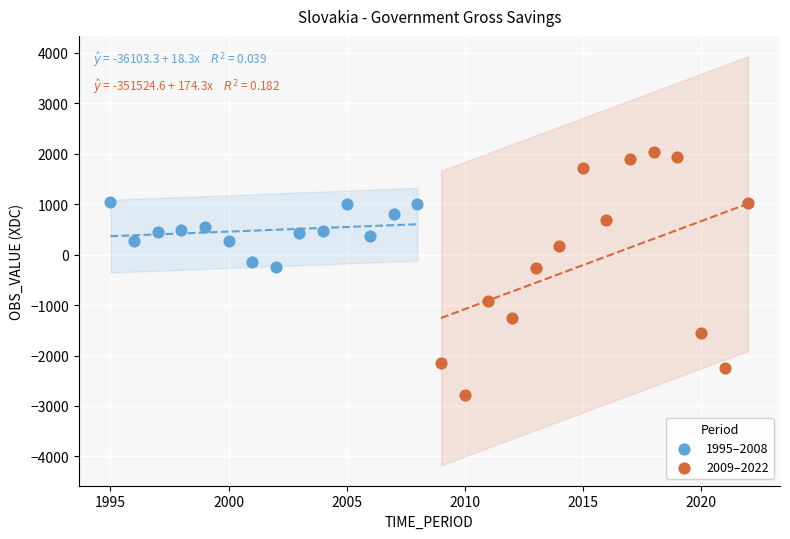

Which series reaches the maximum Y coordinate?

2009–2022